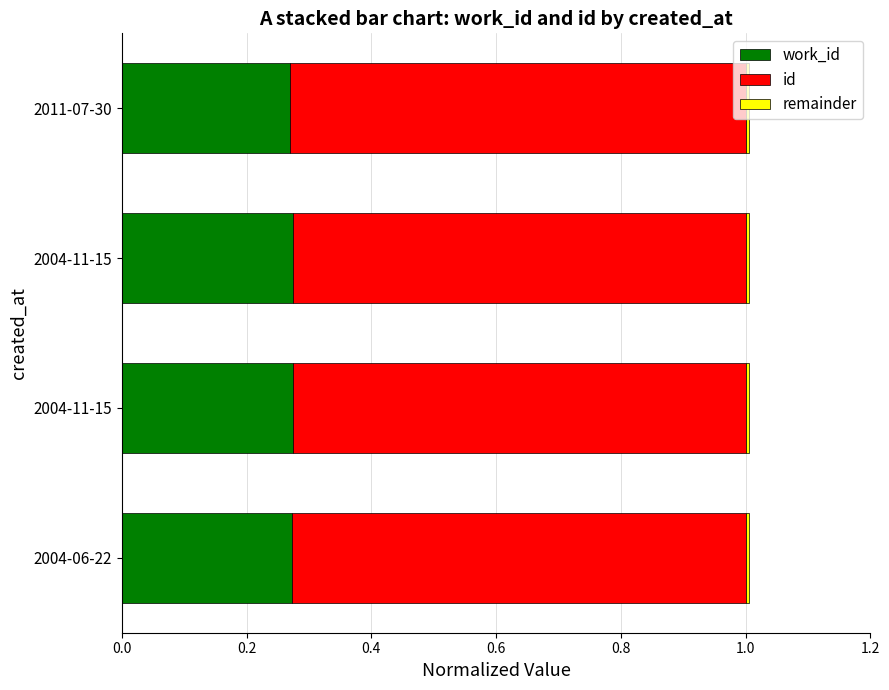

What is the highest value of the work_id series?

0.3